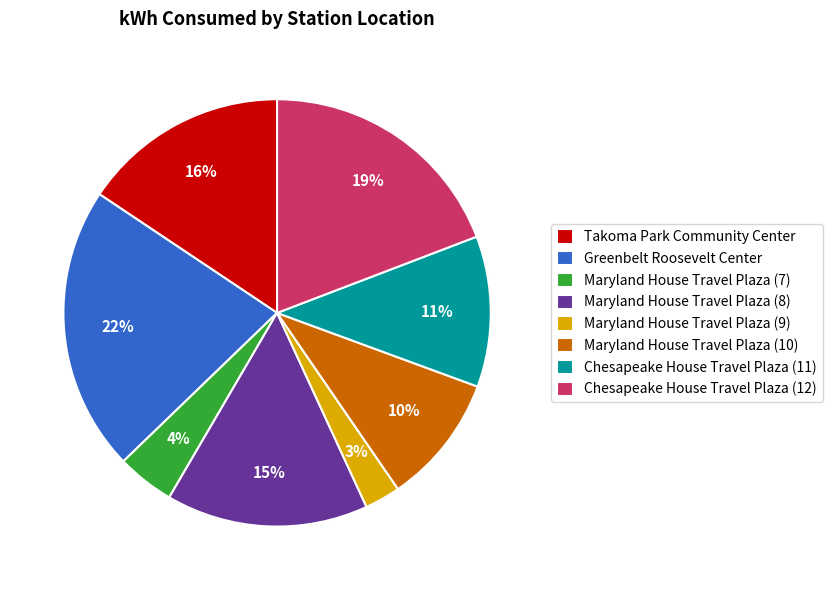

Does any single category account for the majority?

No